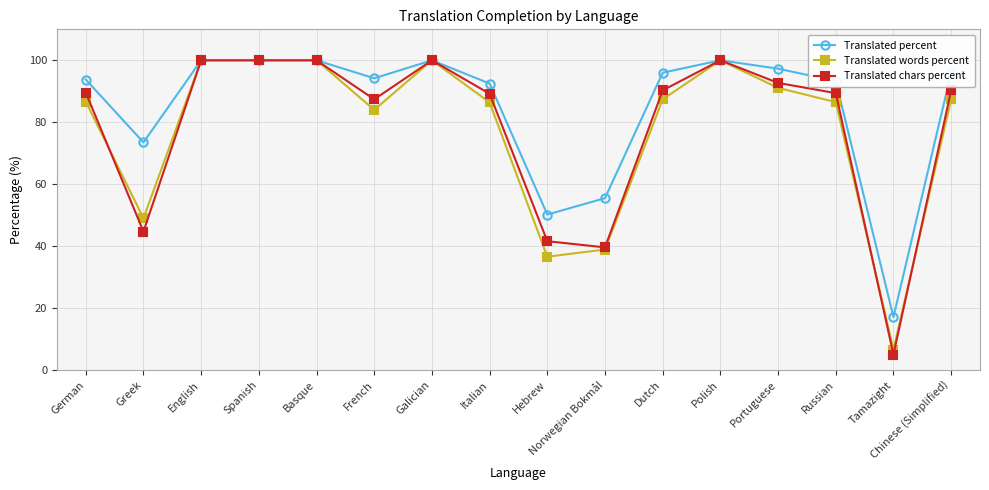

What is the greatest value displayed?

100.0